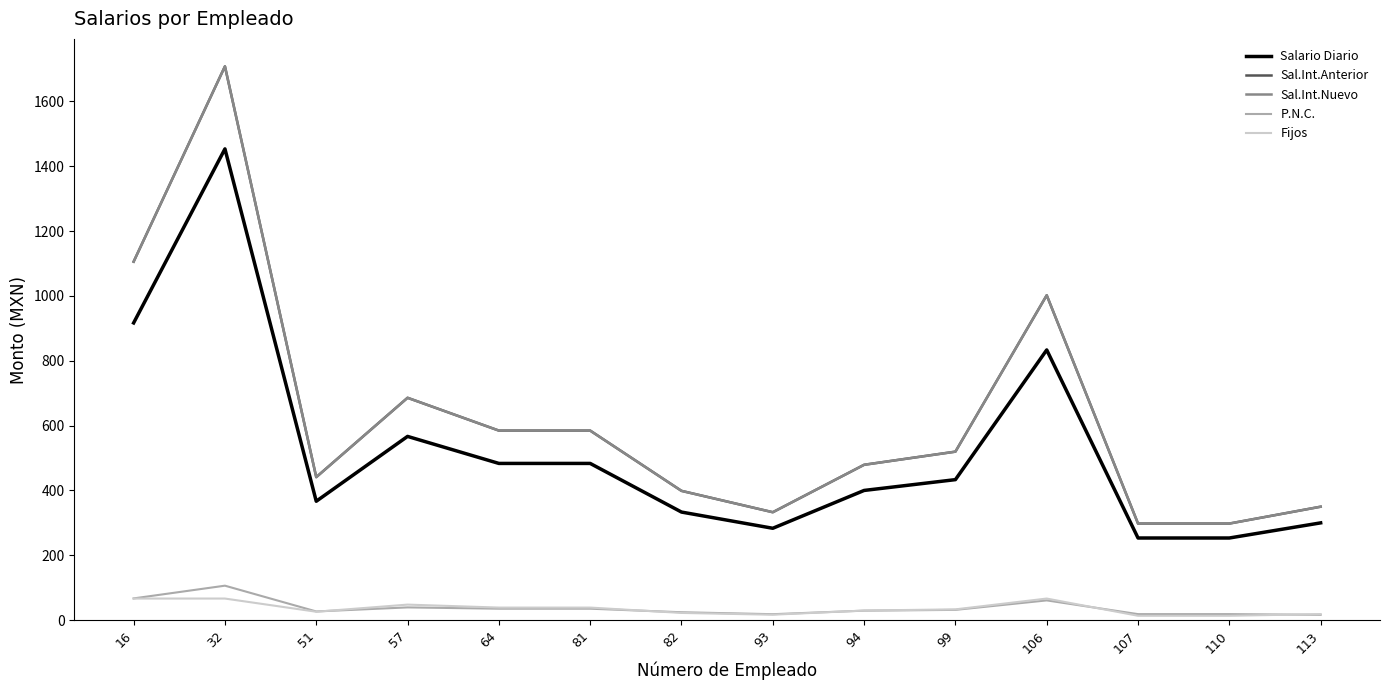

True or false: Sal.Int.Anterior and Fijos cross at least once.

False